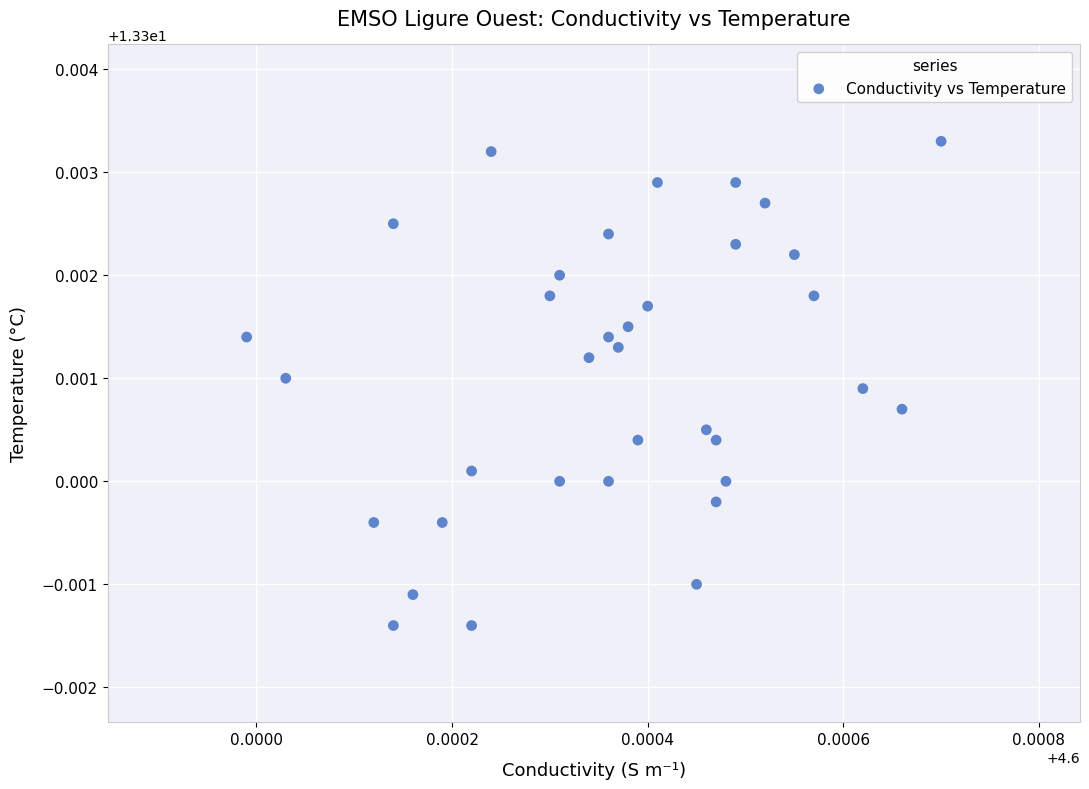

How many data points are displayed?

35